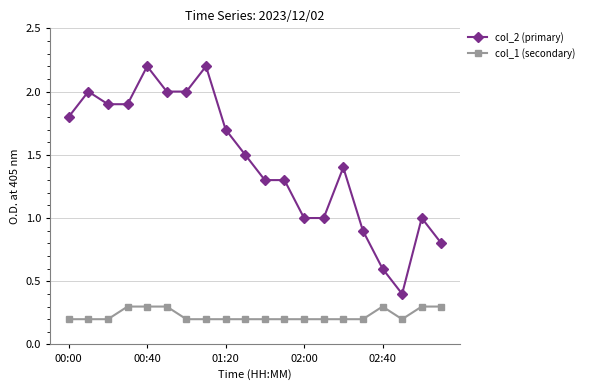

What is the sum of all col_2 (primary) values?

28.9